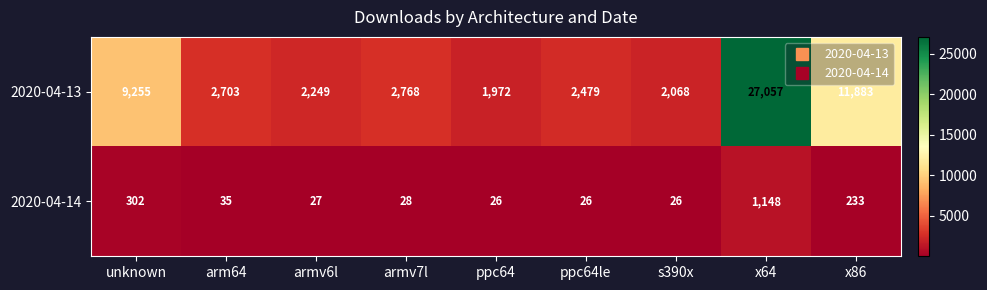

The 2020-04-14 series shows 44 at ppc64. True or false?

False